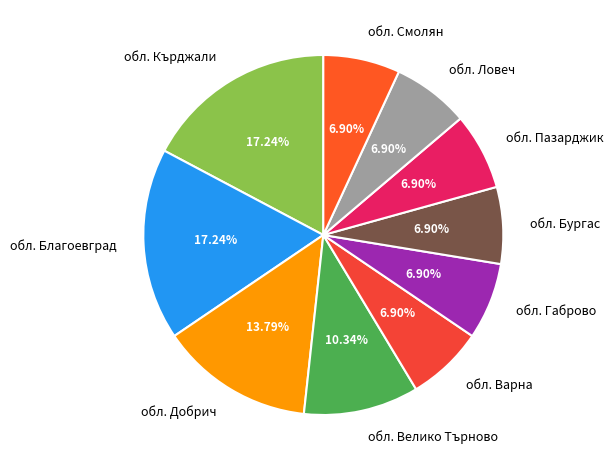

What percentage is NOT represented by обл. Благоевград?

82.8%